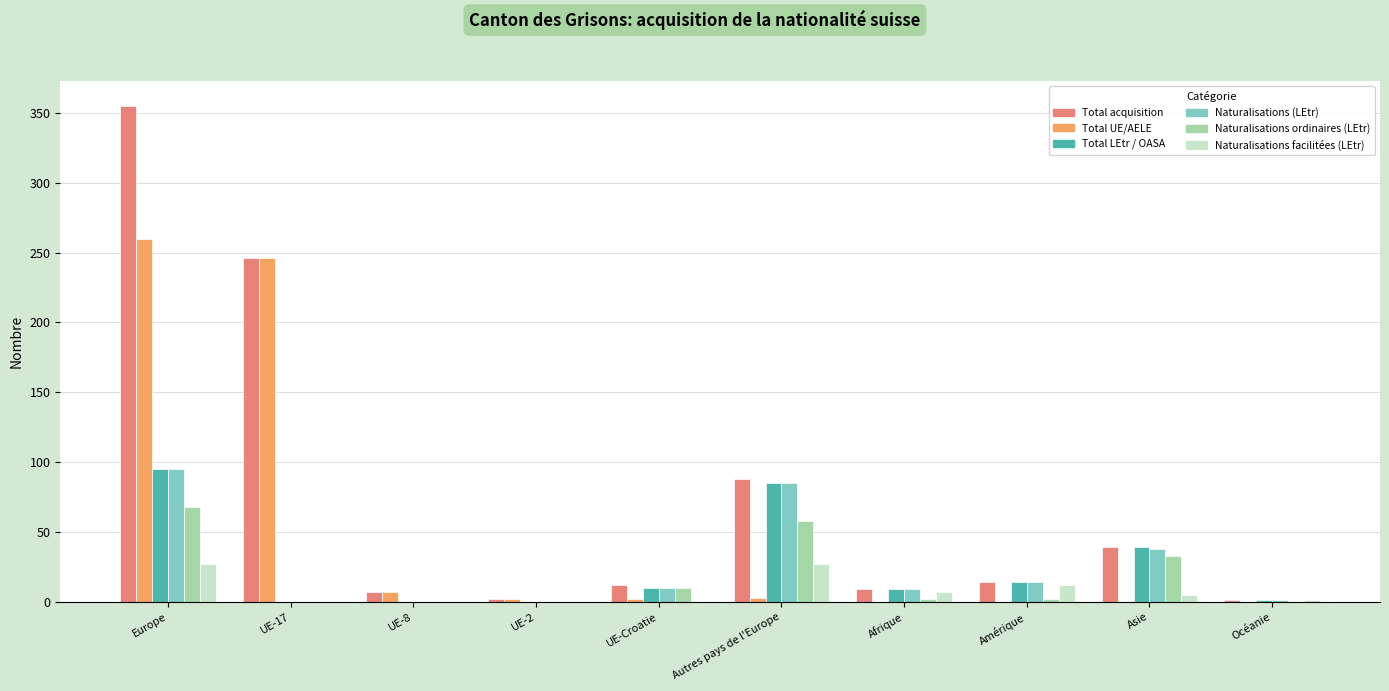

The value of Total acquisition at Europe is 355. True or false?

True